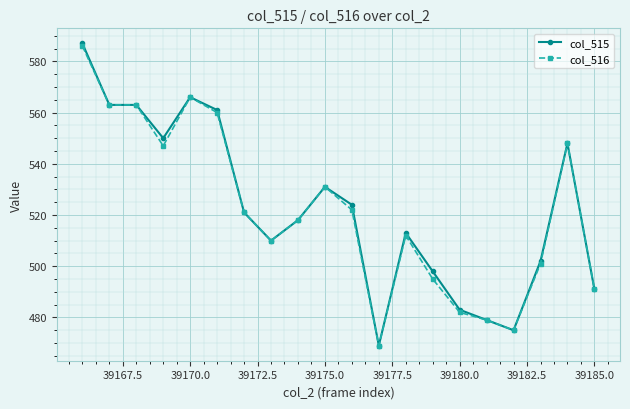

What is the lowest value of the col_515 series?

469